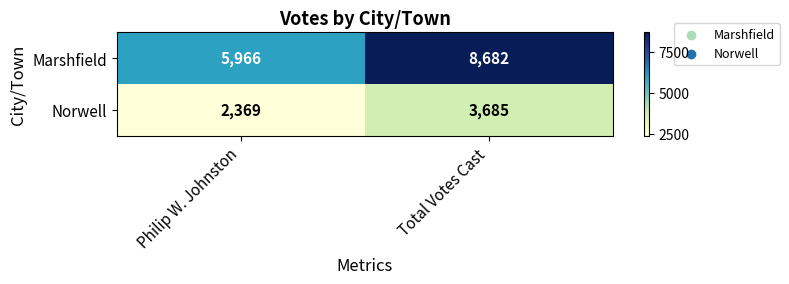

List the series in order of their peak value, highest first.

Marshfield, Norwell